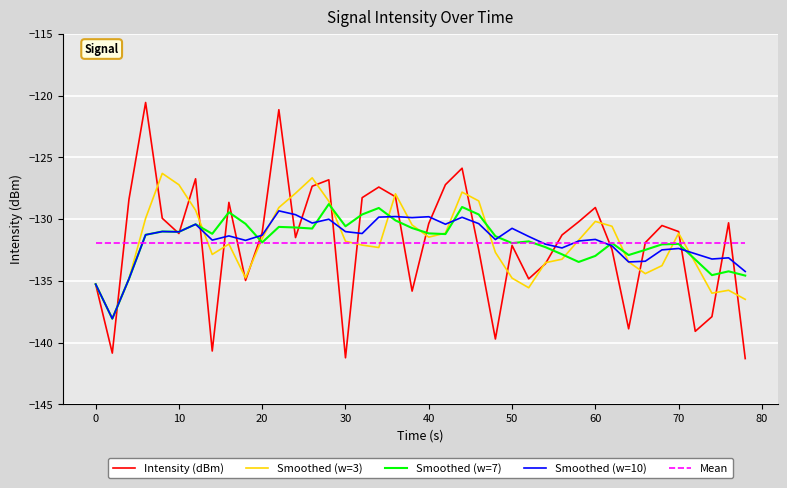

Which series has the largest range (max minus min)?

Intensity (dBm)